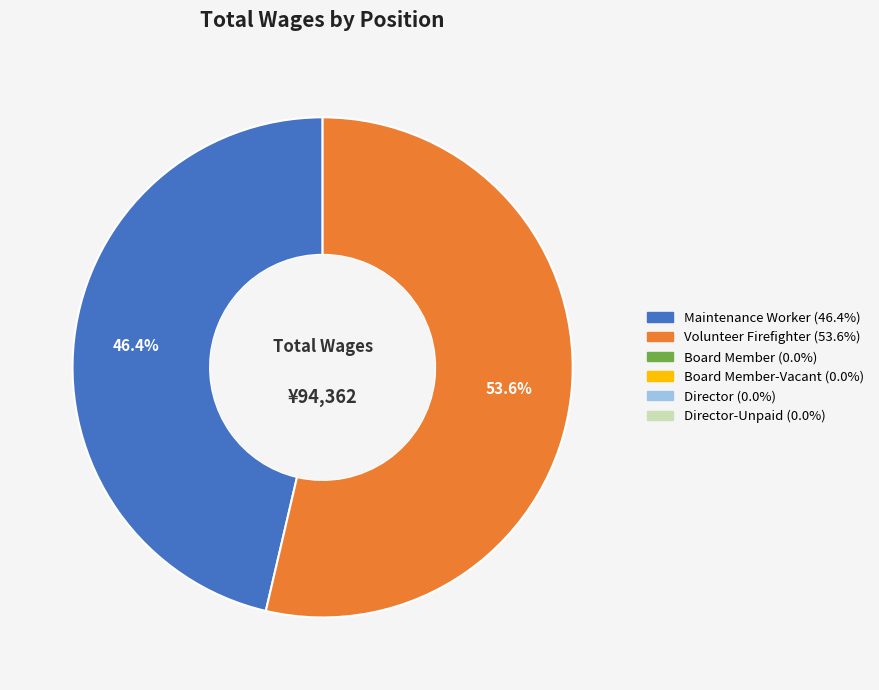

Does any single category account for the majority?

Yes